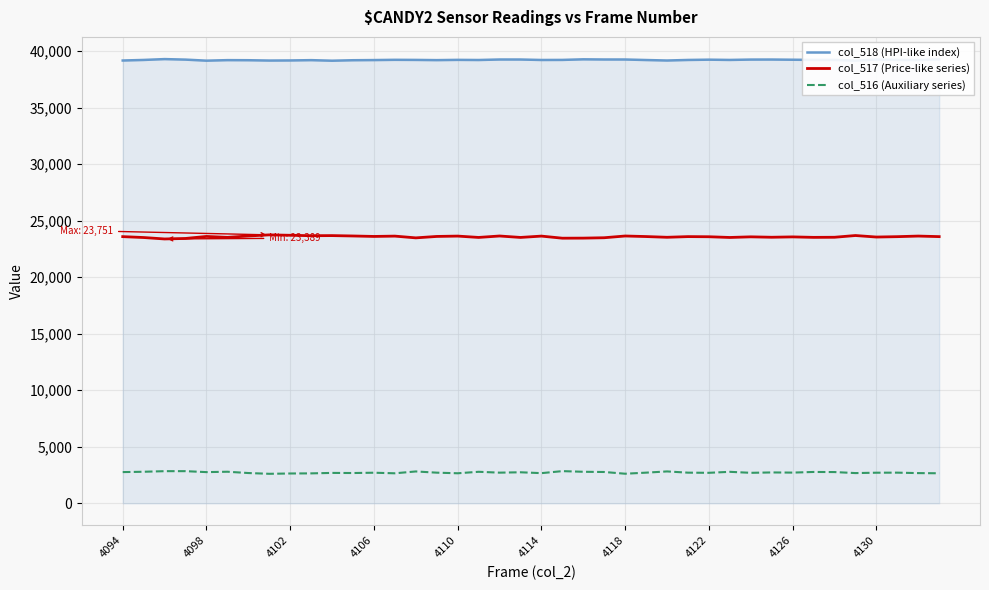

How many lines are shown in the chart?

3